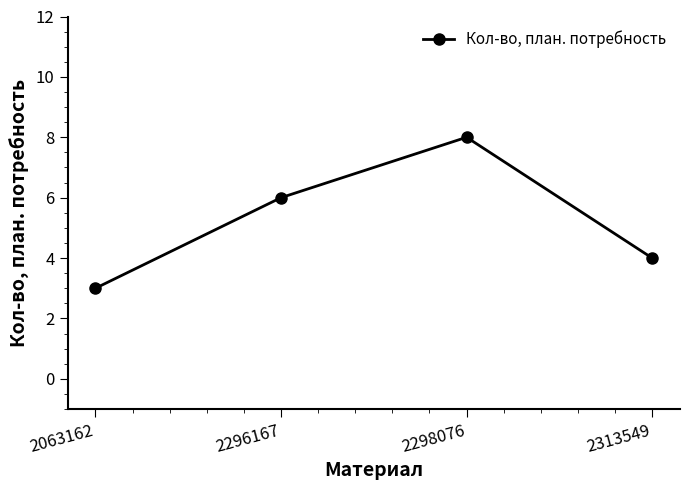

What is the sum of all values?

21